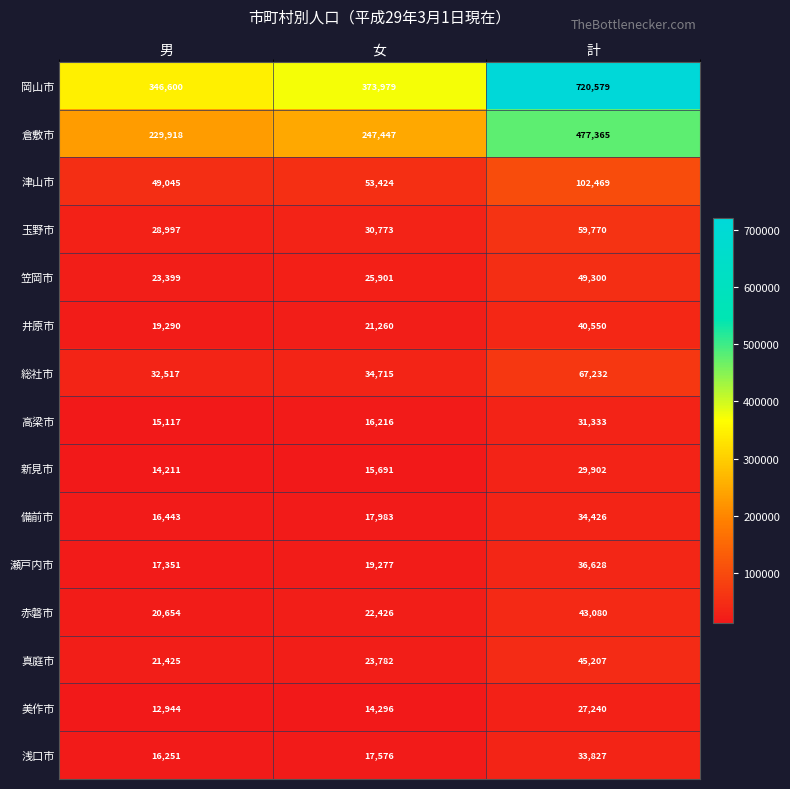

What is the smallest value displayed?

12944